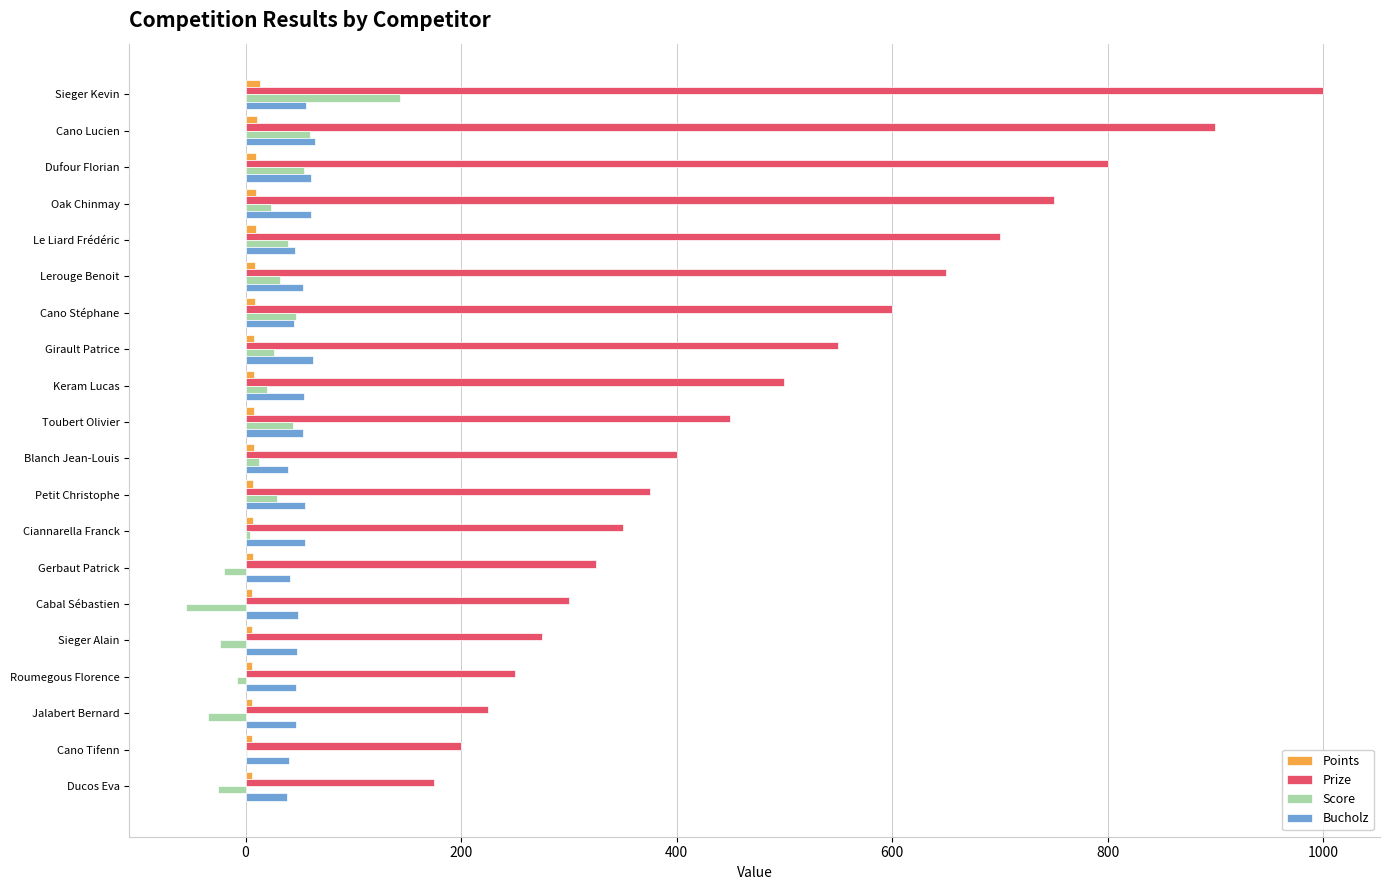

Is it true that Prize equals 600 at Cano Stéphane?

True